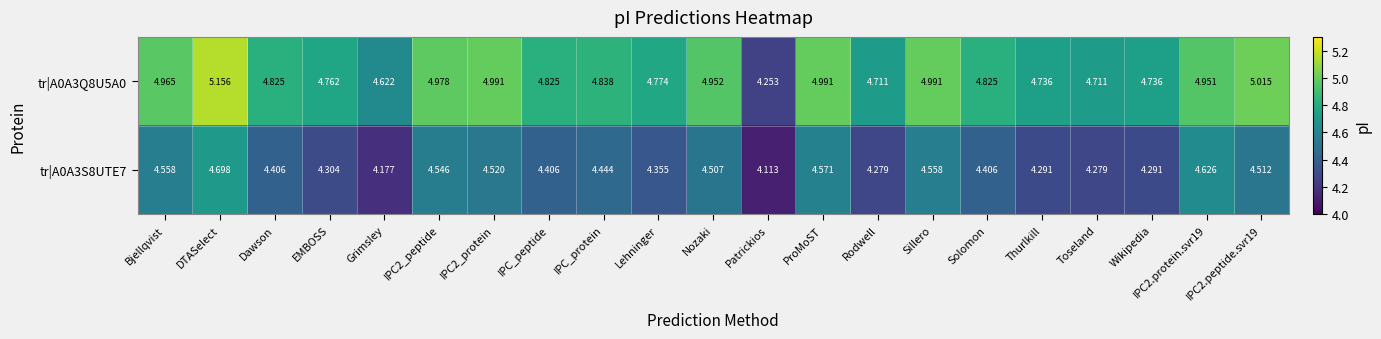

What is the total value across all series at Sillero?

9.5